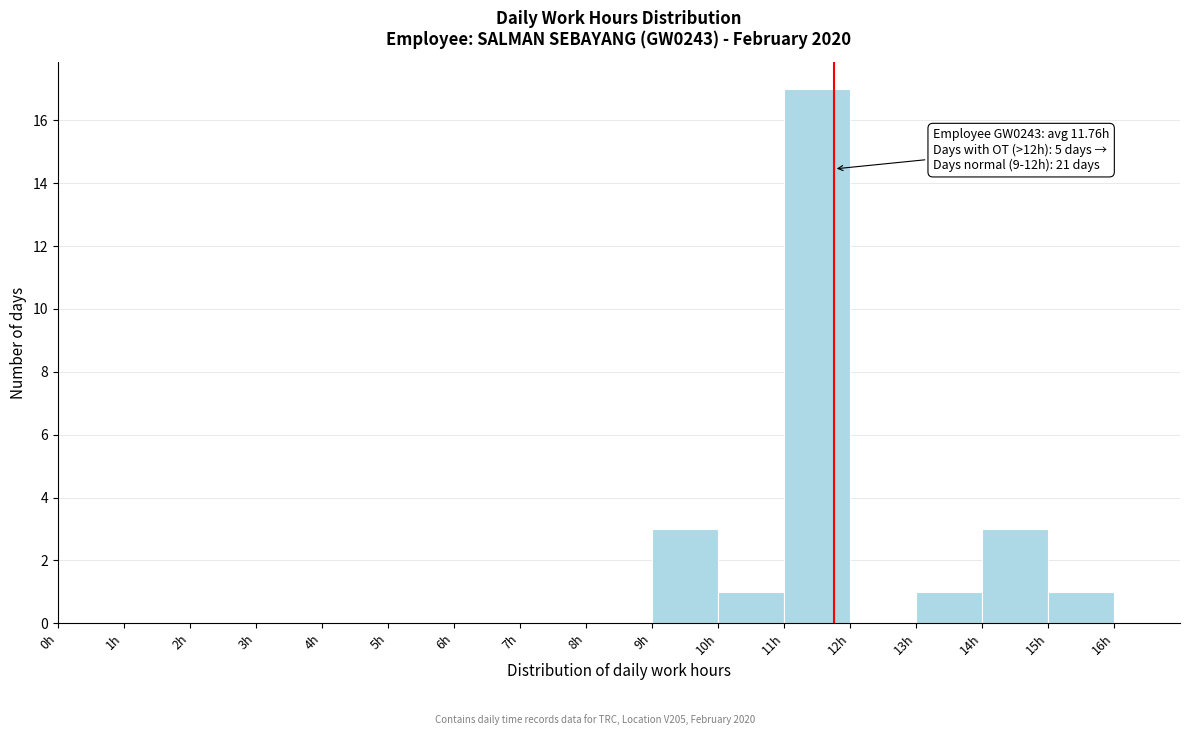

Which range on the x-axis has the tallest bar?

11 to 12